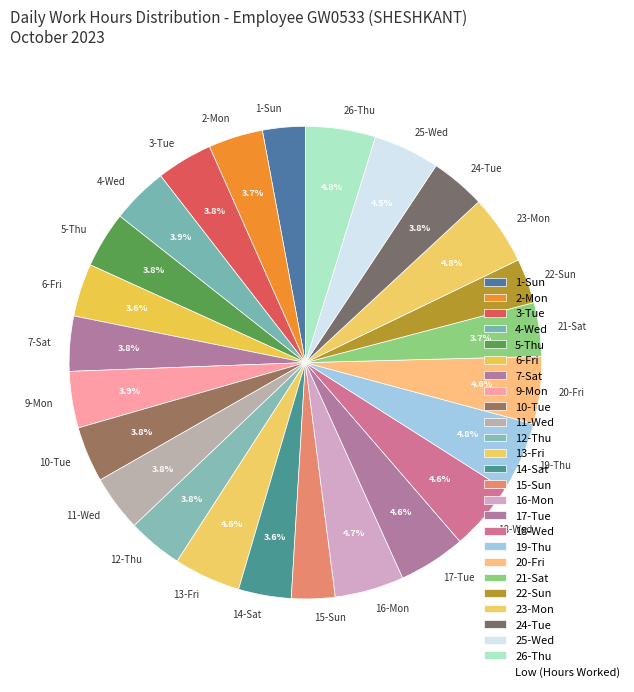

Is 18-Wed the majority of the pie?

No